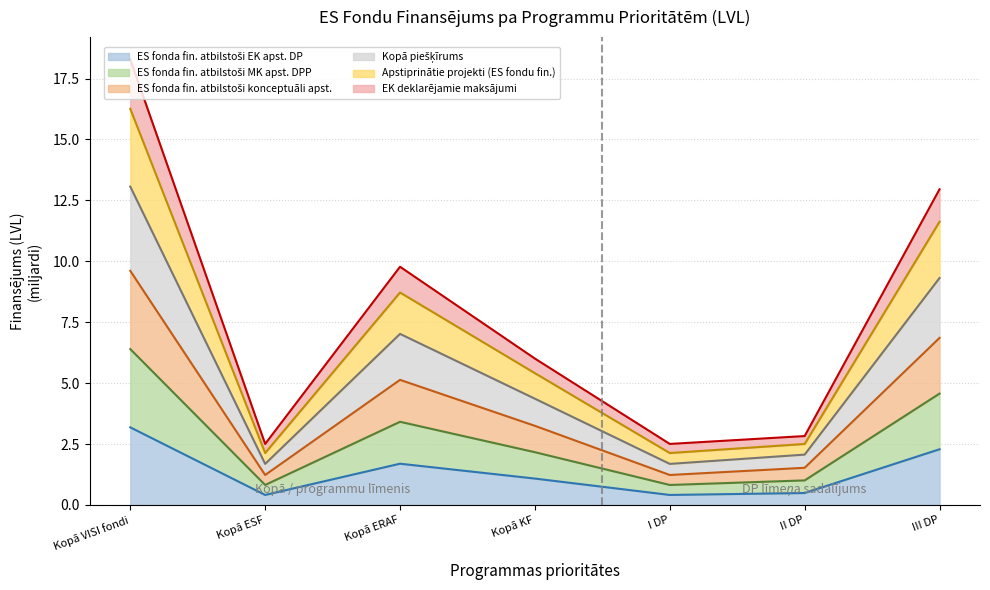

What is the label of the 6th point from the right?

Kopā ESF